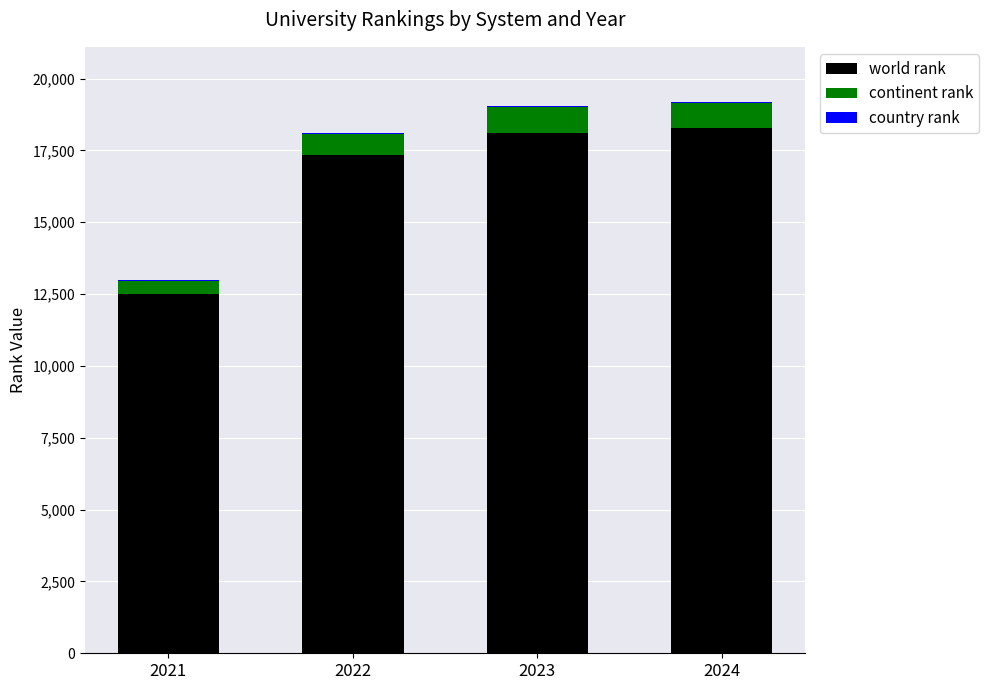

True or false: world rank has a value of 26549 at 2024.

False